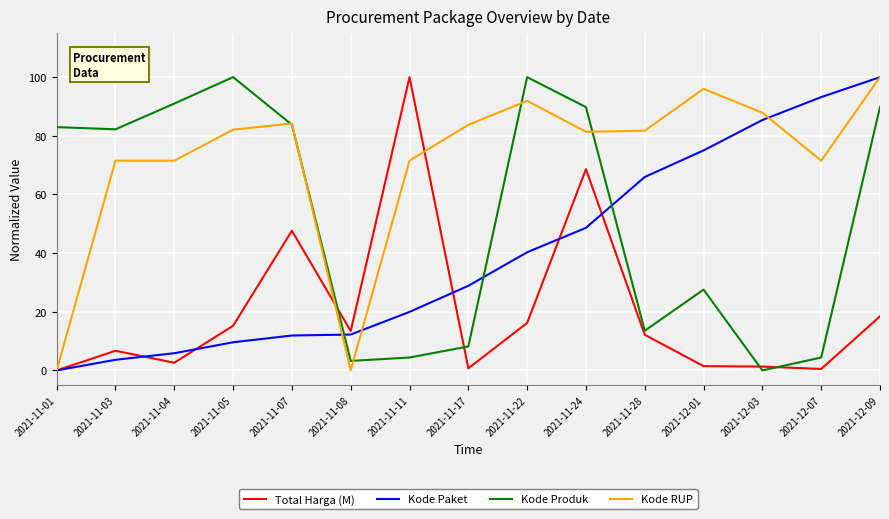

What position from the right is 2021-11-11?

9